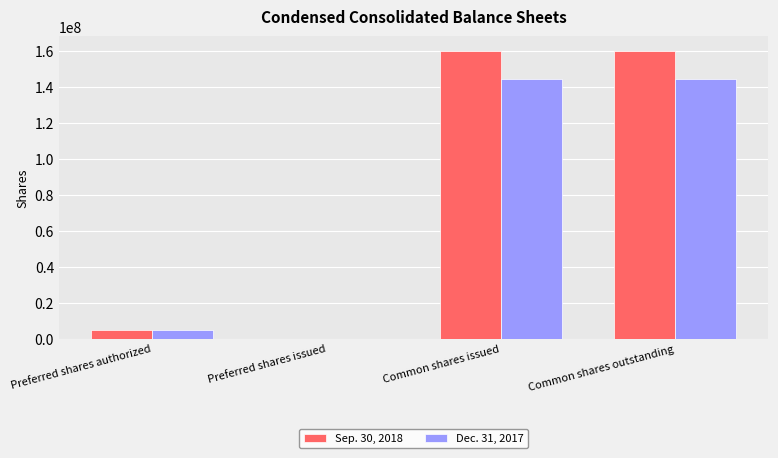

The Dec. 31, 2017 series shows 63380353 at Common shares issued. True or false?

False